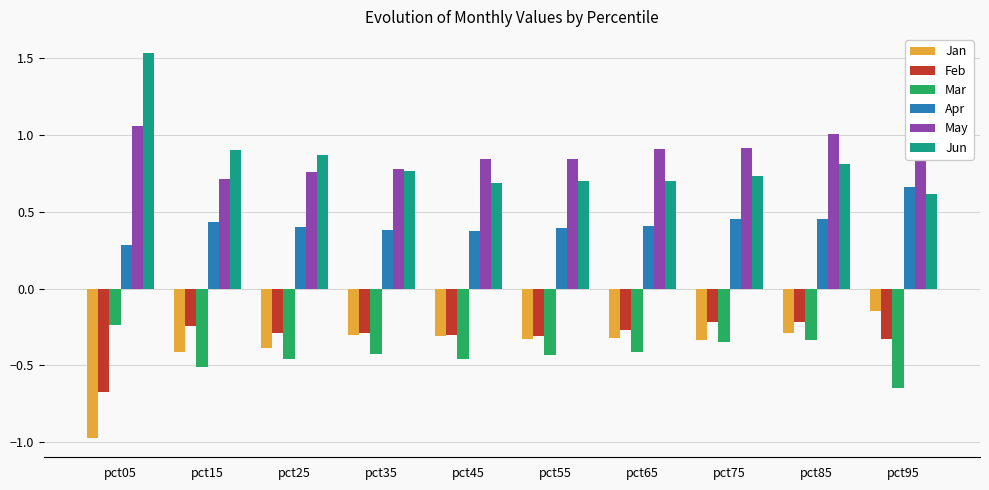

The Feb series shows -0.4 at pct65. True or false?

False